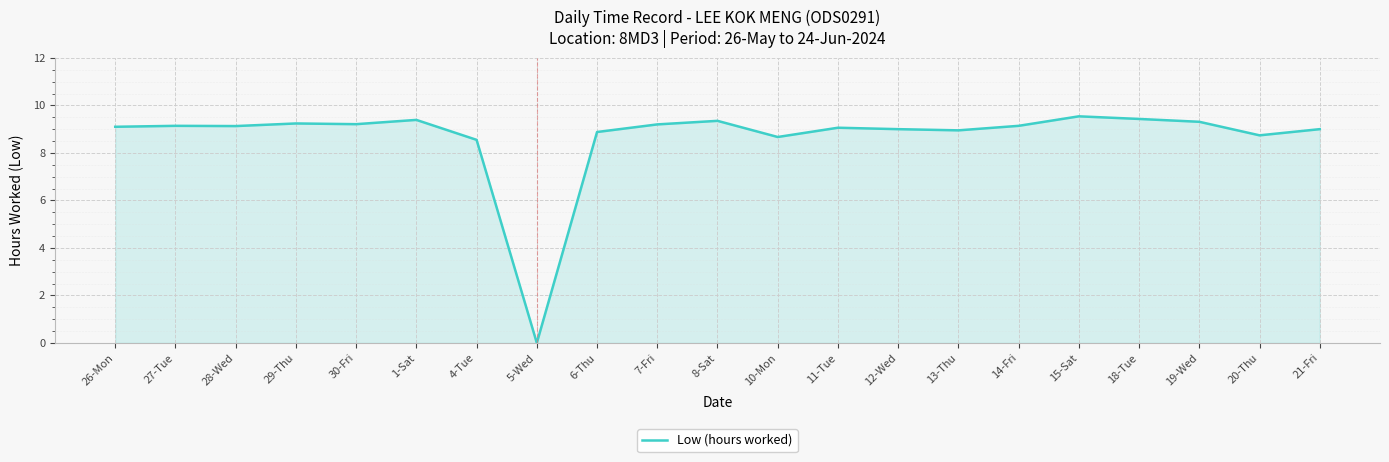

What position from the left is 29-Thu?

4